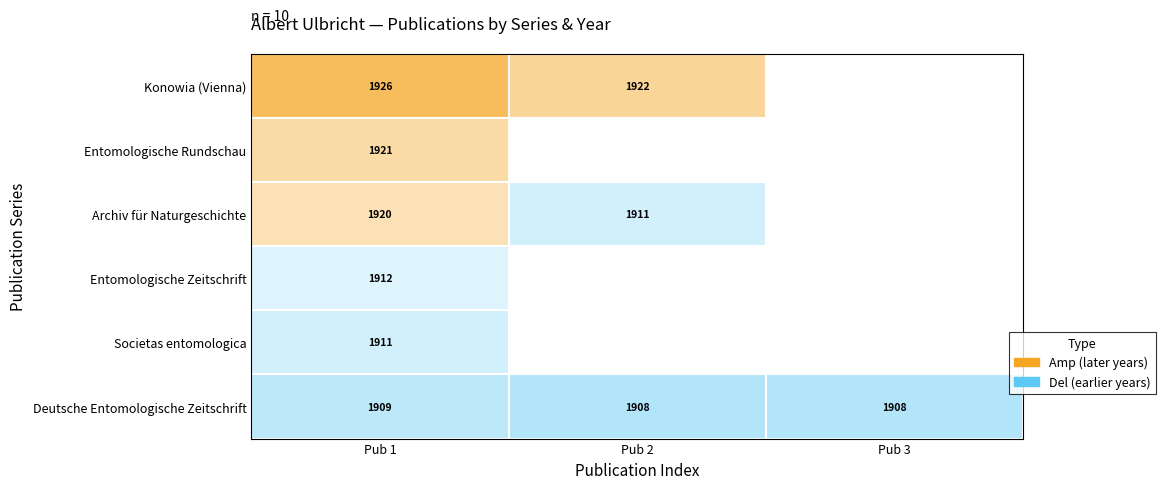

Is the value of Entomologische Zeitschrift at Pub 1 greater than the value of Konowia (Vienna) at Pub 2?

No